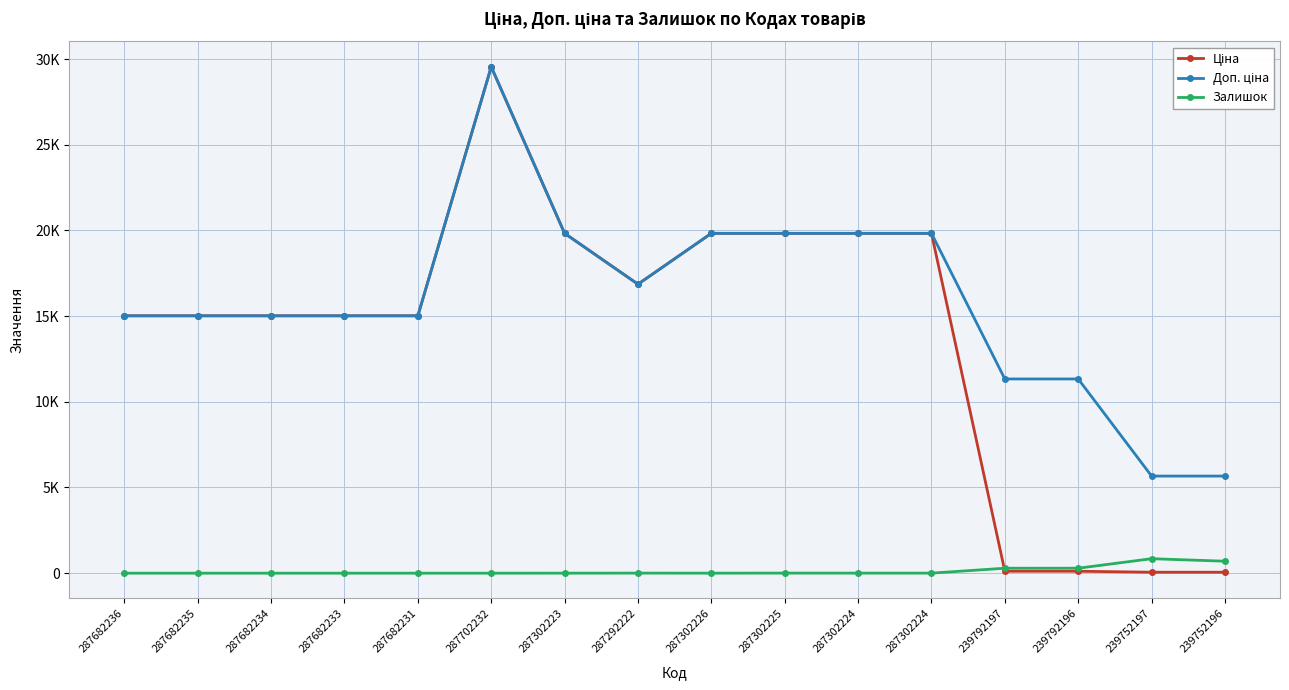

Which series has the largest total across all categories?

Доп. ціна